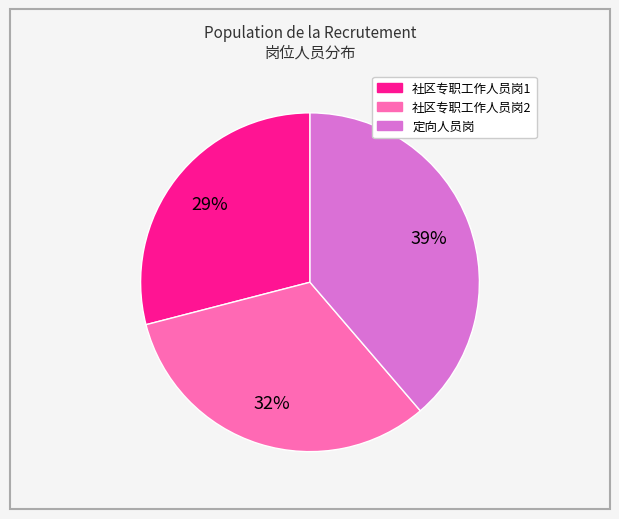

Between 定向人员岗 and 社区专职工作人员岗2, which is larger?

定向人员岗